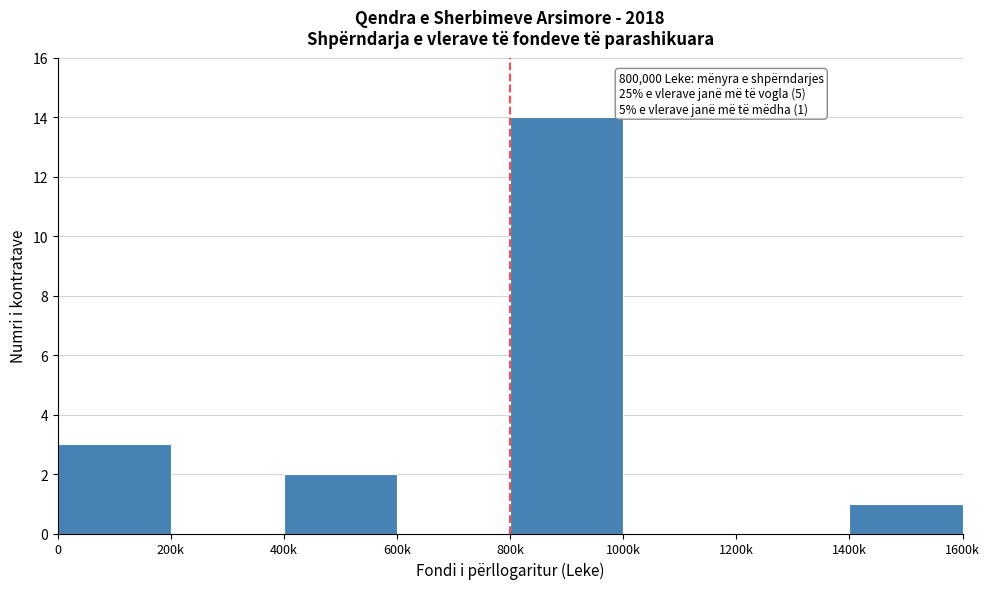

Reading left to right, transcribe all the data shown in this chart.

0=3	200k=0	400k=2	600k=0	800k=14	1000k=0	1200k=0	1400k=1